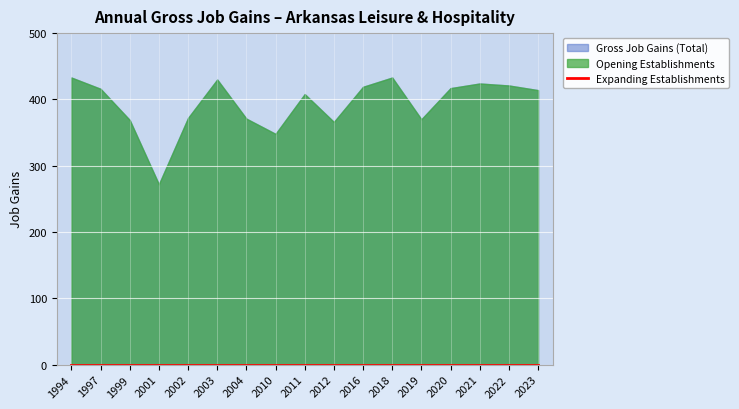

Which series has the largest total across all categories?

Gross Job Gains (Total)